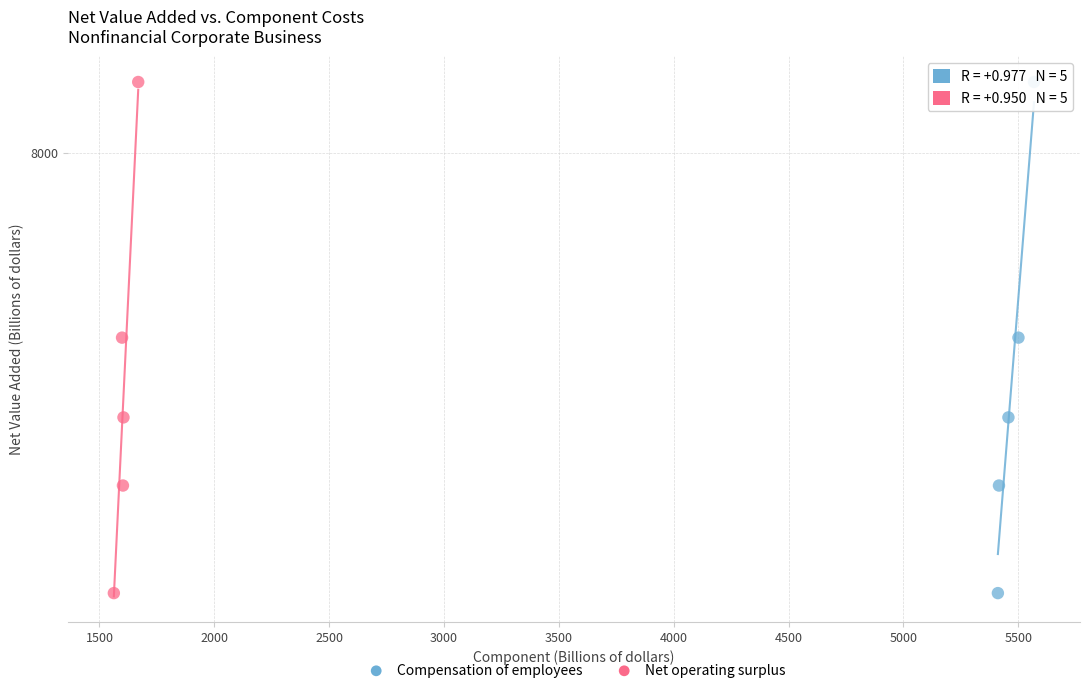

What are all the series names shown in the legend?

Compensation of employees, Net operating surplus